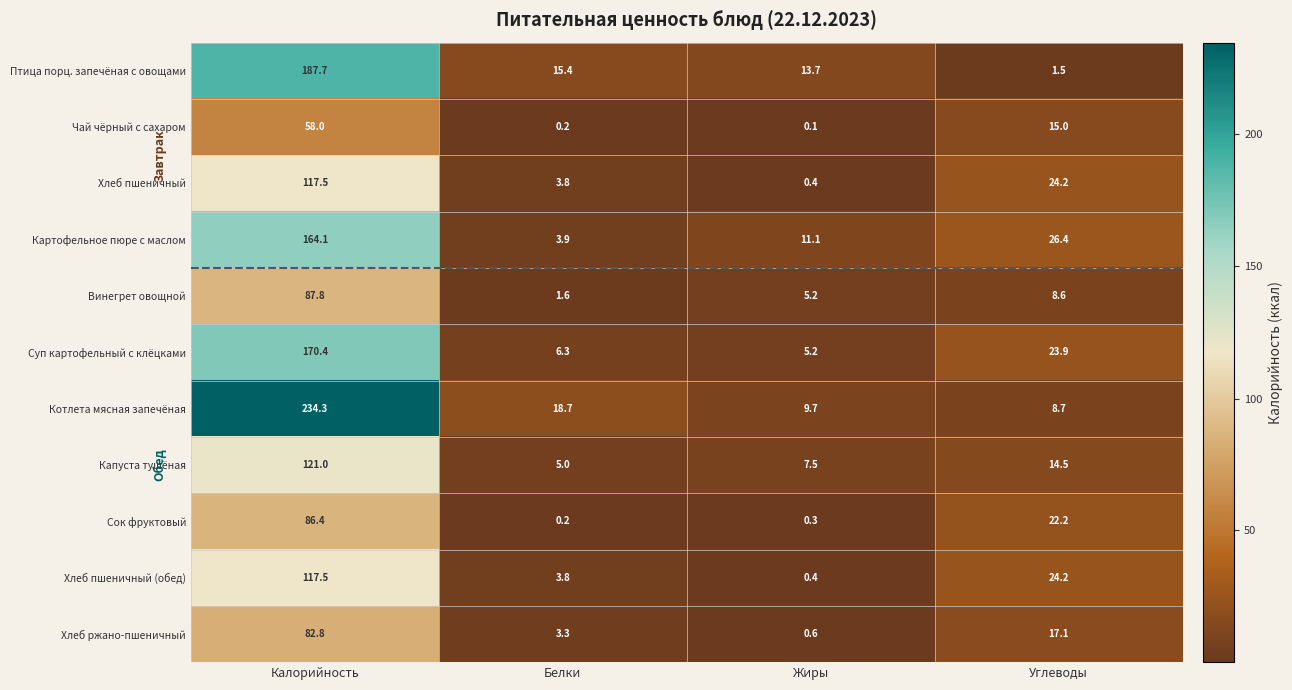

True or false: Птица порц. запечёная с овощами has a value of 2.5 at Углеводы.

False